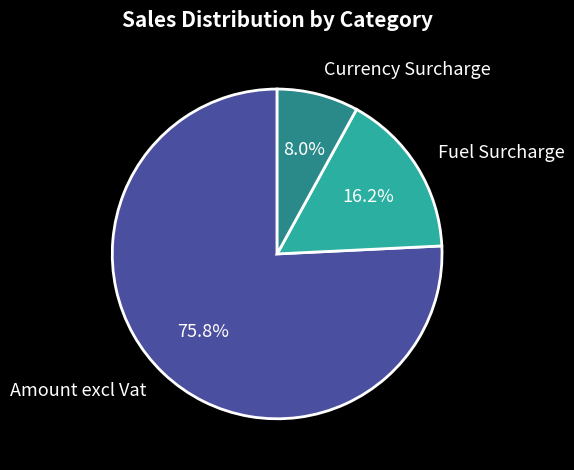

True or false: Currency Surcharge accounts for 14% of the total.

False